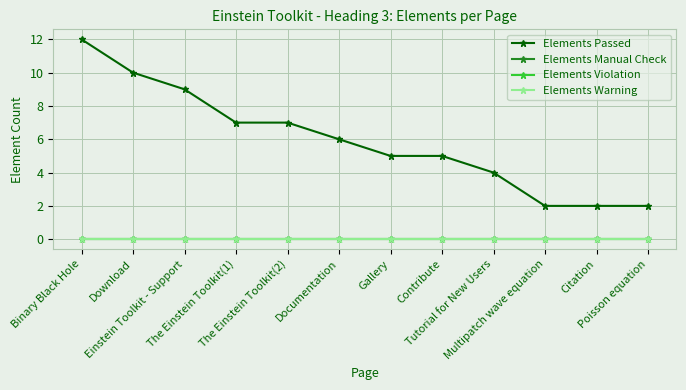

List the labels in order of Elements Warning value, largest first.

Binary Black Hole, Download, Einstein Toolkit - Support, The Einstein Toolkit(1), The Einstein Toolkit(2), Documentation, Gallery, Contribute, Tutorial for New Users, Multipatch wave equation, Citation, Poisson equation